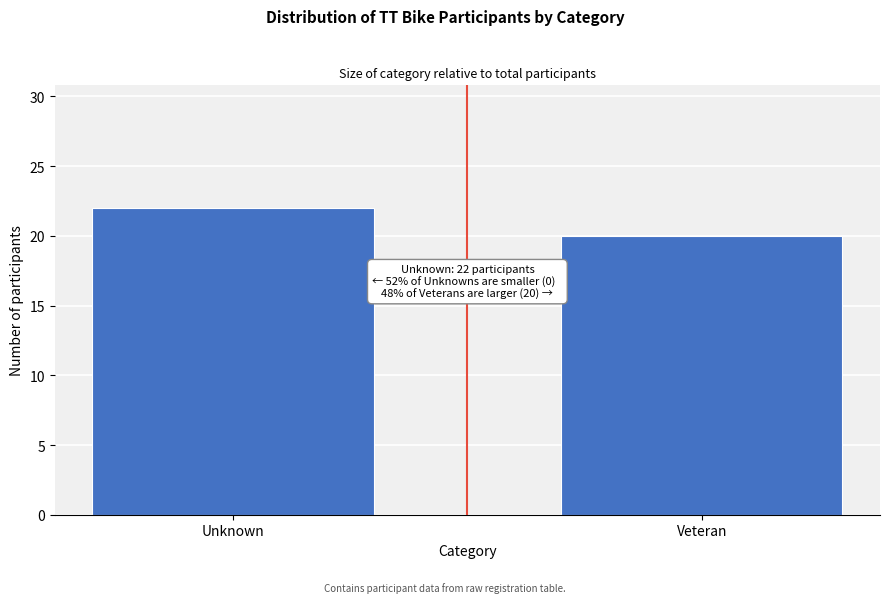

Reading left to right, list all the values displayed in this chart.

Unknown=22	Veteran=20